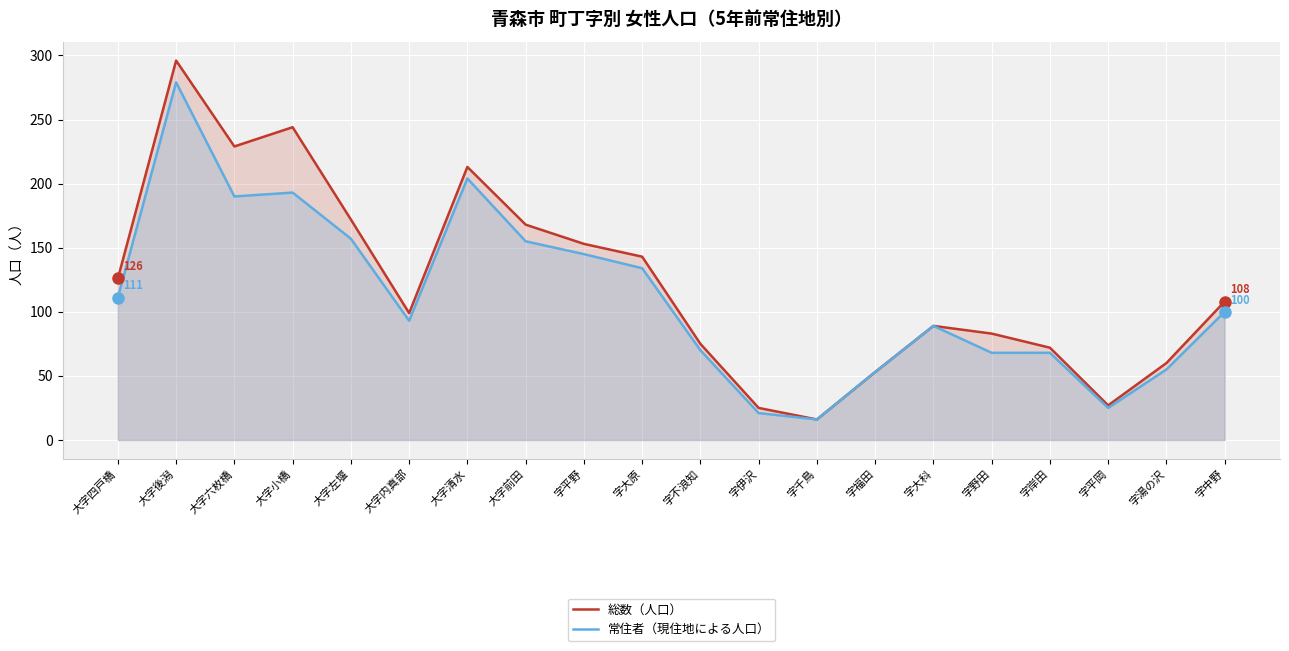

What position from the left is 字平野?

9